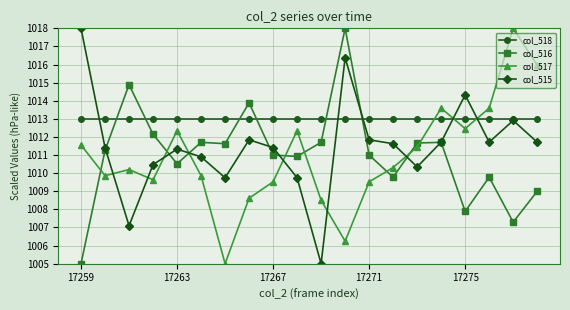

What is the minimum value for col_516?

1005.0